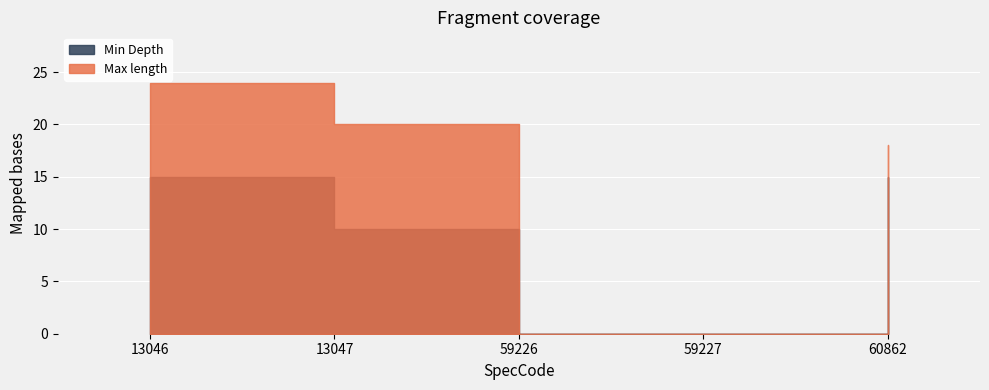

At which label does Max length reach its minimum?

59226